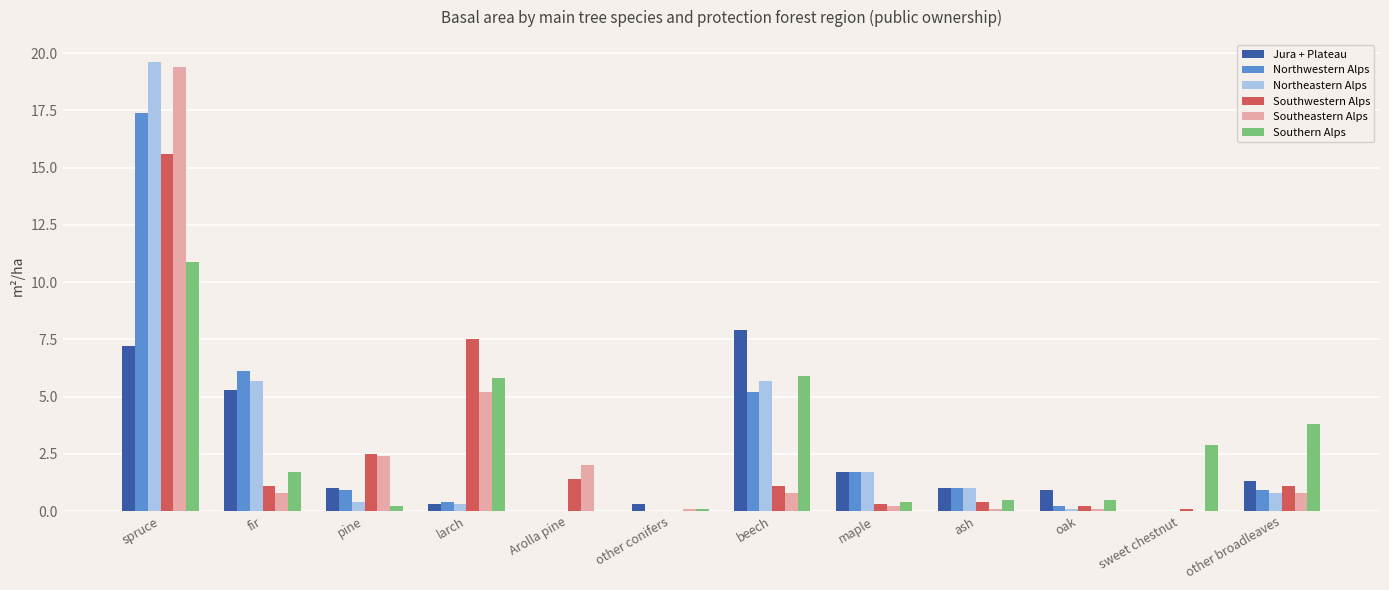

The Southwestern Alps series shows 1.4 at Arolla pine. True or false?

True